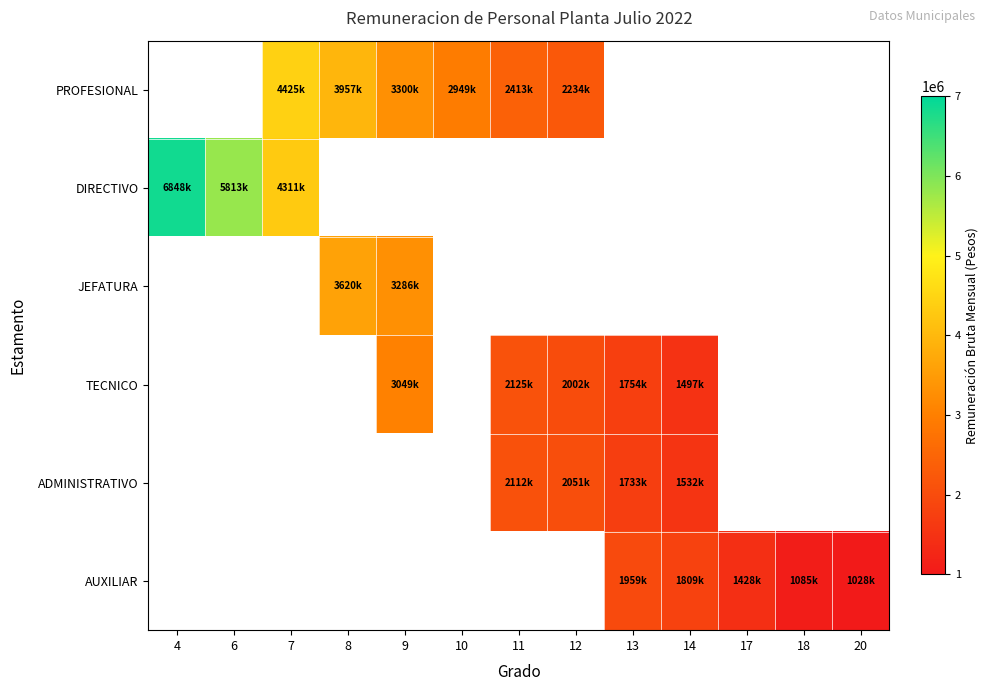

True or false: DIRECTIVO has a value of 6244976.8 at 7.

False